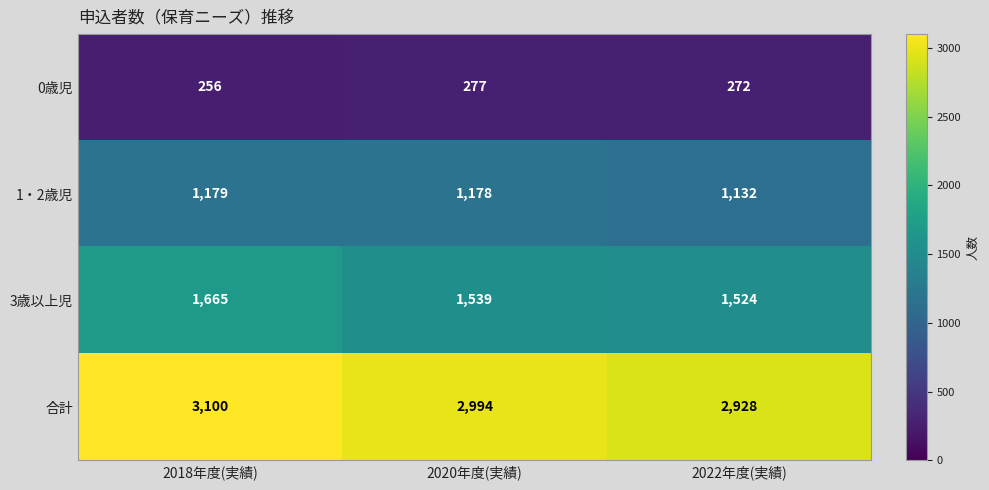

Count the number of data series in this chart.

4